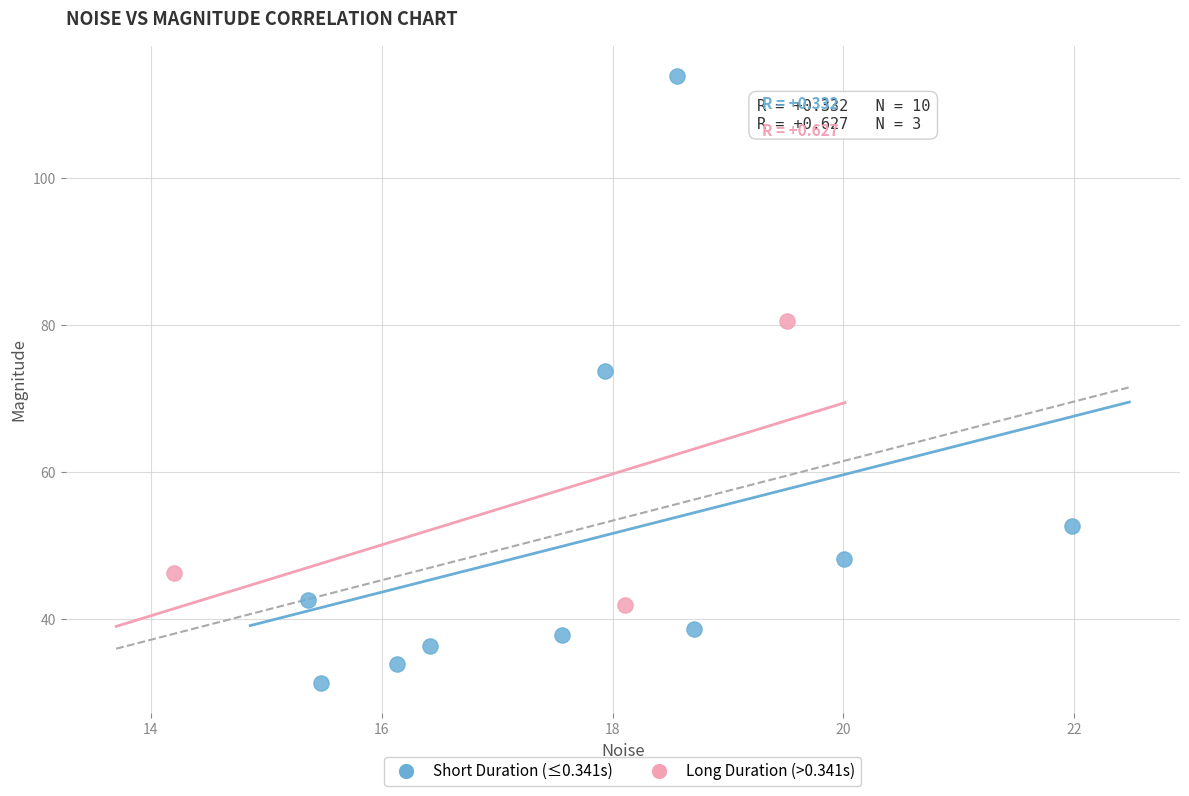

Which series reaches the maximum Y coordinate?

Short Duration (≤0.341s)